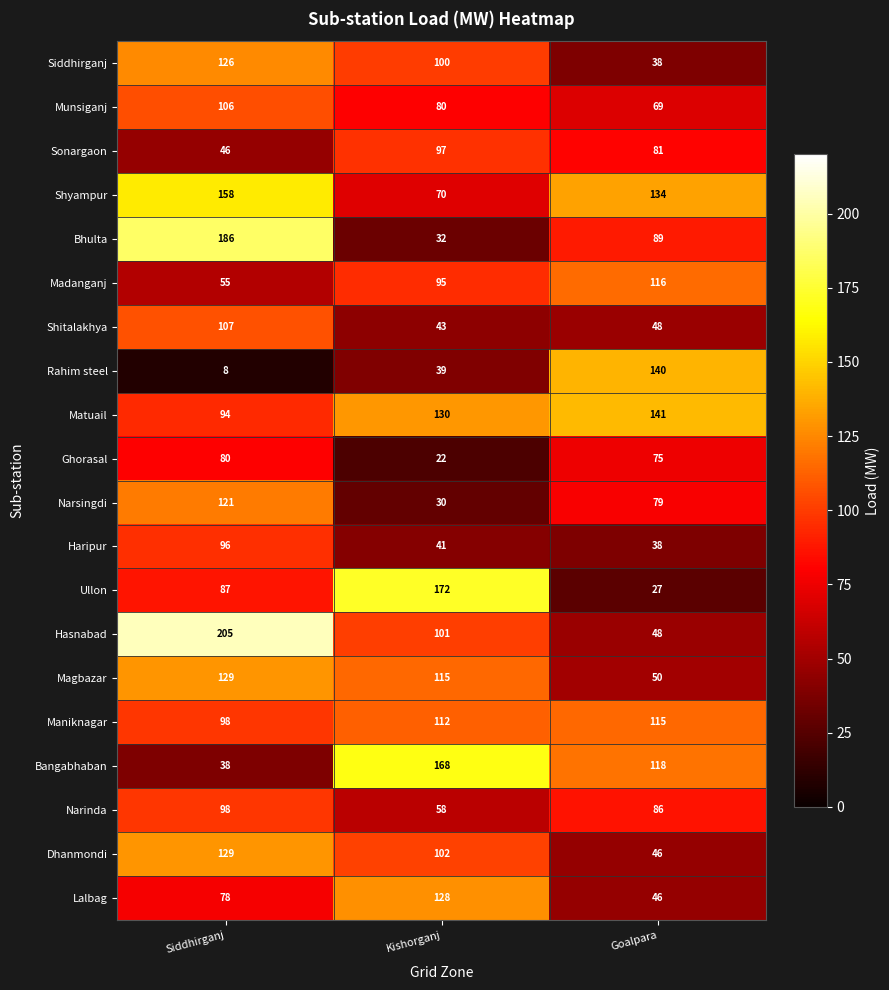

The value of Rahim steel at Goalpara is 140. True or false?

True